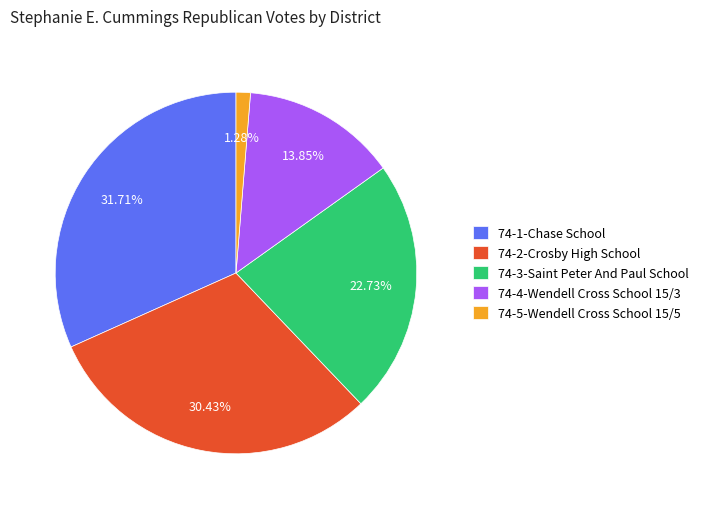

Does 74-2-Crosby High School account for over 50% of the chart?

No